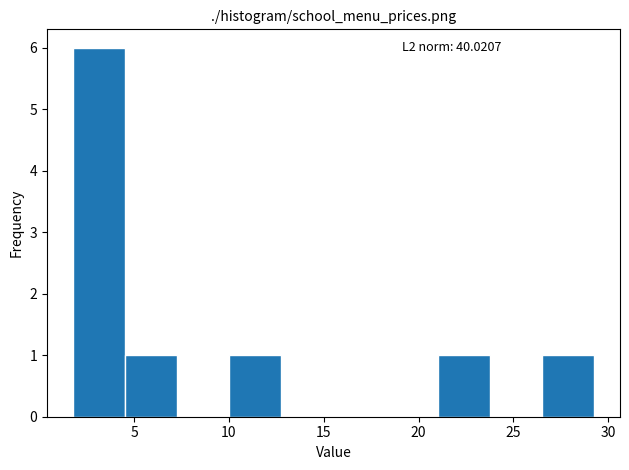

Which range on the x-axis has the tallest bar?

2.0 to 4.5